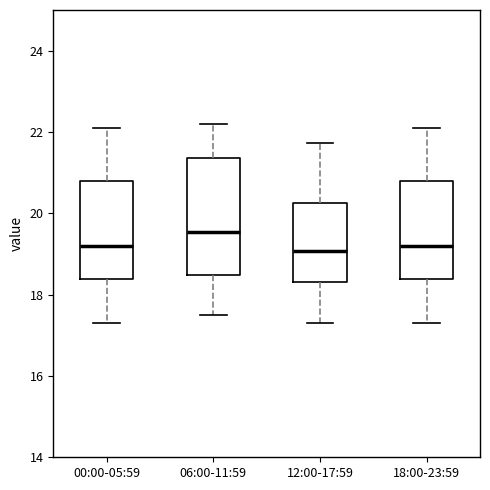

Reading left to right, transcribe this box plot: for each box, give where its median line is, the range the box spans, and where its two whiskers end, as read against the y-axis. The values are not printed on the chart, so give them approximately, as read against the axis.

00:00-05:59: median 19.2, box 18.4 to 20.8, whiskers 17.4 to 22.2
06:00-11:59: median 19.6, box 18.4 to 21.4, whiskers 17.6 to 22.2
12:00-17:59: median 19.0, box 18.4 to 20.2, whiskers 17.4 to 21.8
18:00-23:59: median 19.2, box 18.4 to 20.8, whiskers 17.4 to 22.2